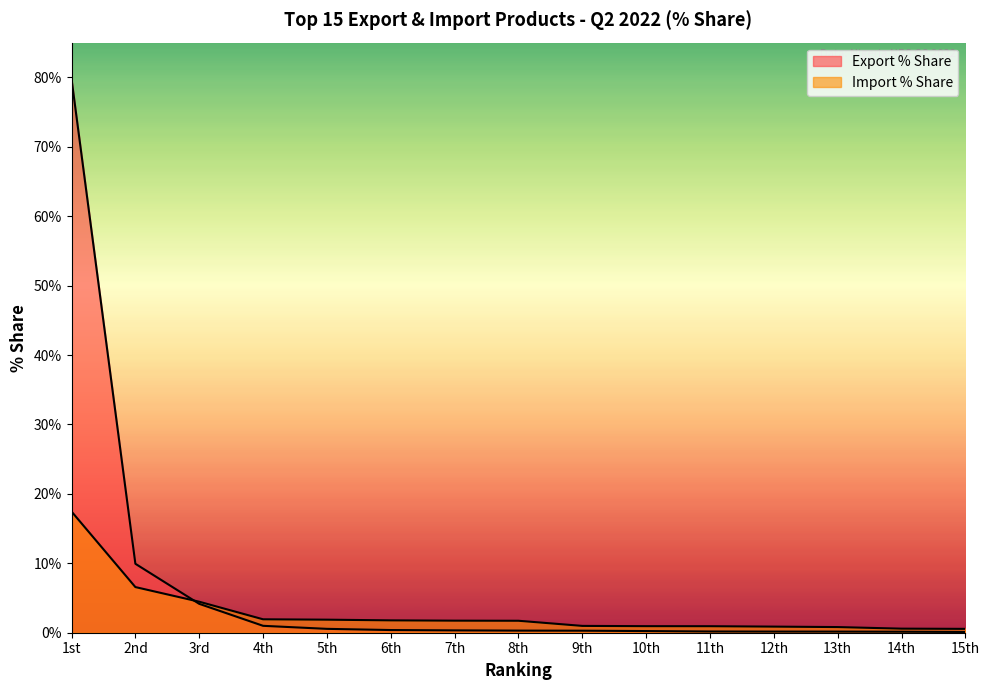

Reading left to right, transcribe all the data shown in this chart.

Export % Share: 1st=79.8	2nd=9.9	3rd=4.2	4th=1.0	5th=0.6	6th=0.4	7th=0.3	8th=0.3	9th=0.3	10th=0.2	11th=0.2	12th=0.2	13th=0.2	14th=0.1	15th=0.1
Import % Share: 1st=17.5	2nd=6.6	3rd=4.5	4th=1.9	5th=1.9	6th=1.8	7th=1.7	8th=1.7	9th=1.0	10th=0.9	11th=0.9	12th=0.9	13th=0.8	14th=0.6	15th=0.6